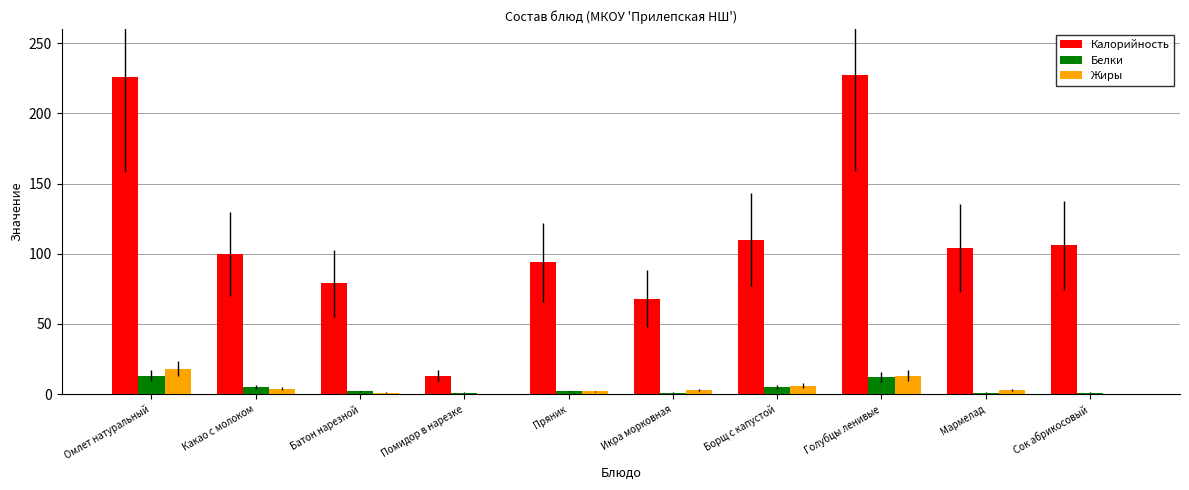

Is it true that Калорийность equals 70 at Борщ с капустой?

False